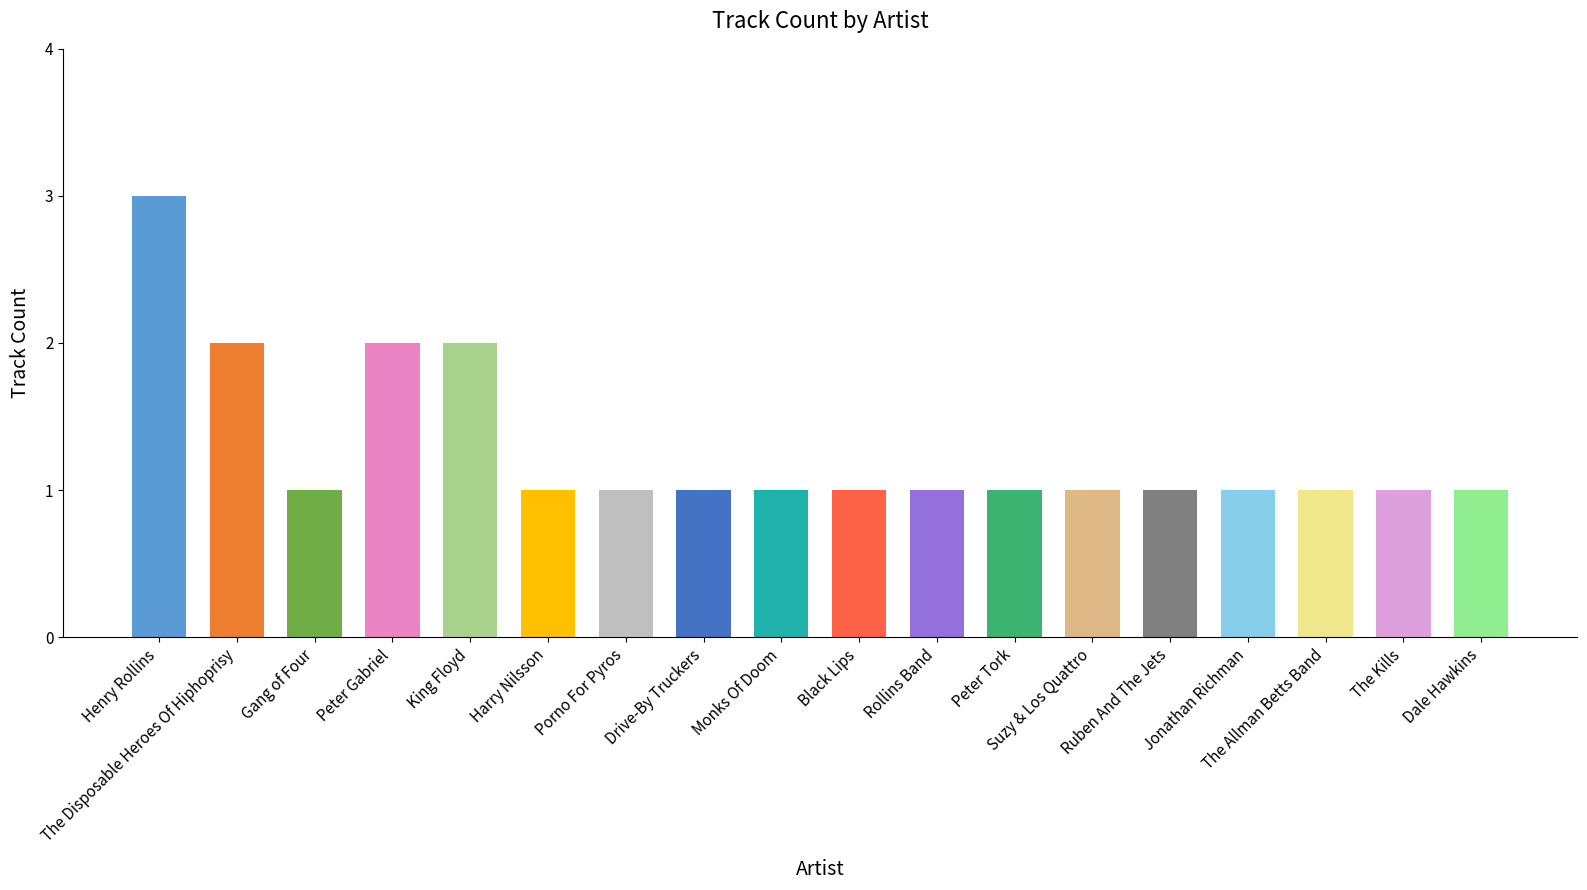

Does the chart contain any negative values?

No